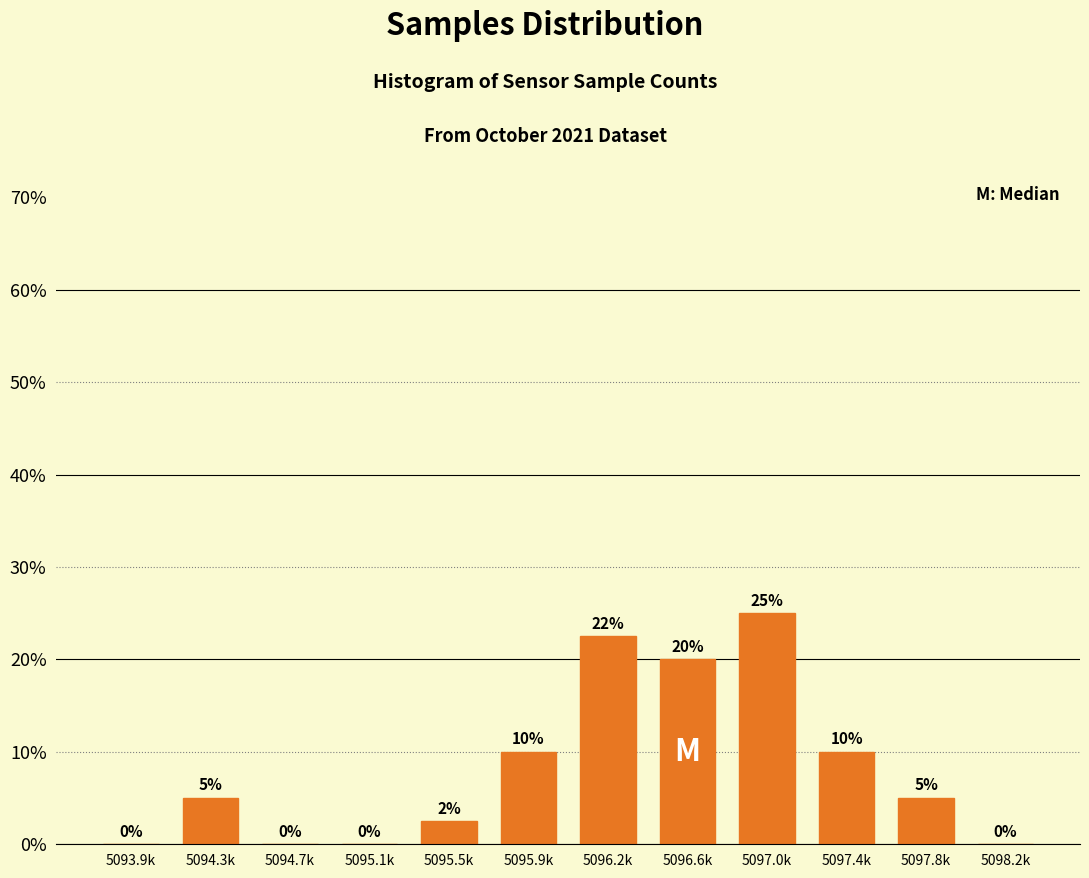

What is the change in value from 5096.6k to 5098.2k?

-20.0